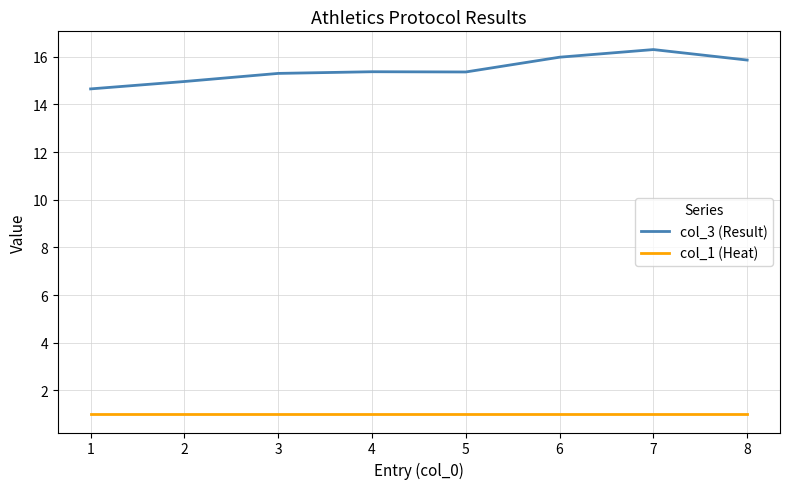

What is the spread (max minus min) of values at 5?

14.4